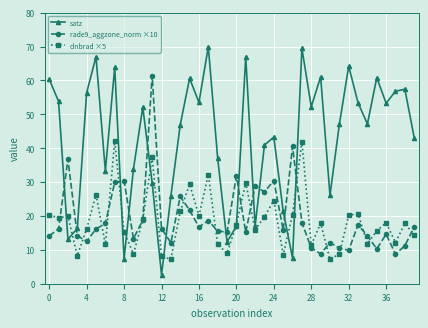

Which series has the widest spread of values?

satz